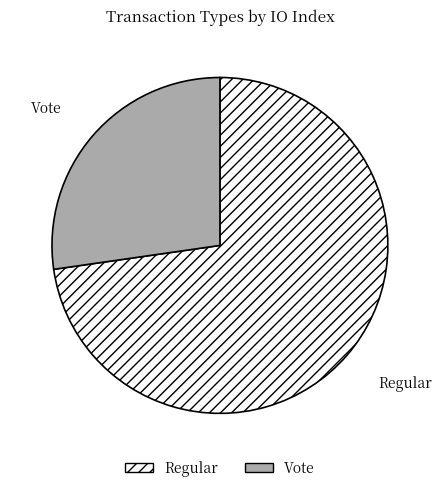

Which has a higher value, Vote or Regular?

Regular